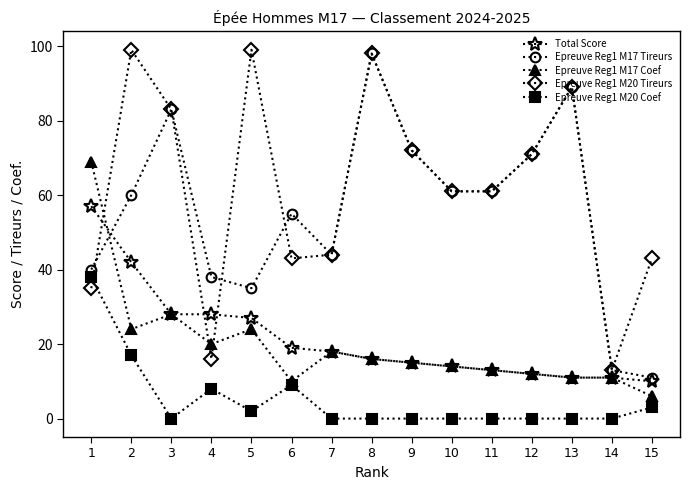

Which series changed the most between 4 and 10?

Epreuve Reg1 M20 Tireurs